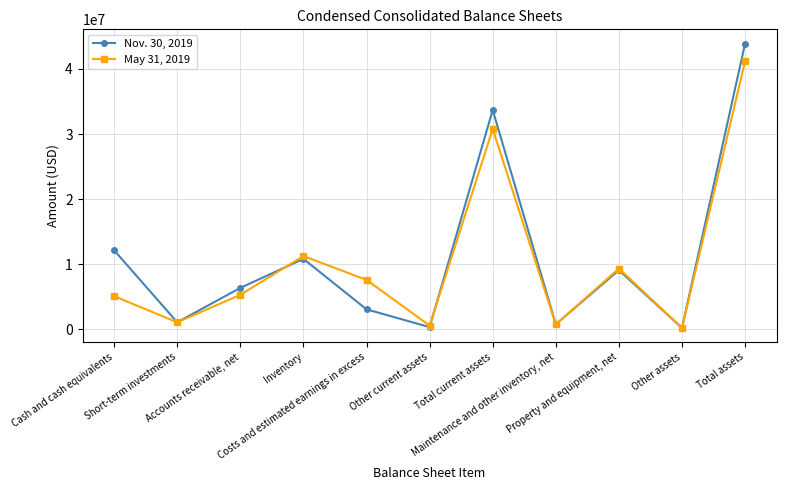

At which category is the sum across all series the highest?

Total assets